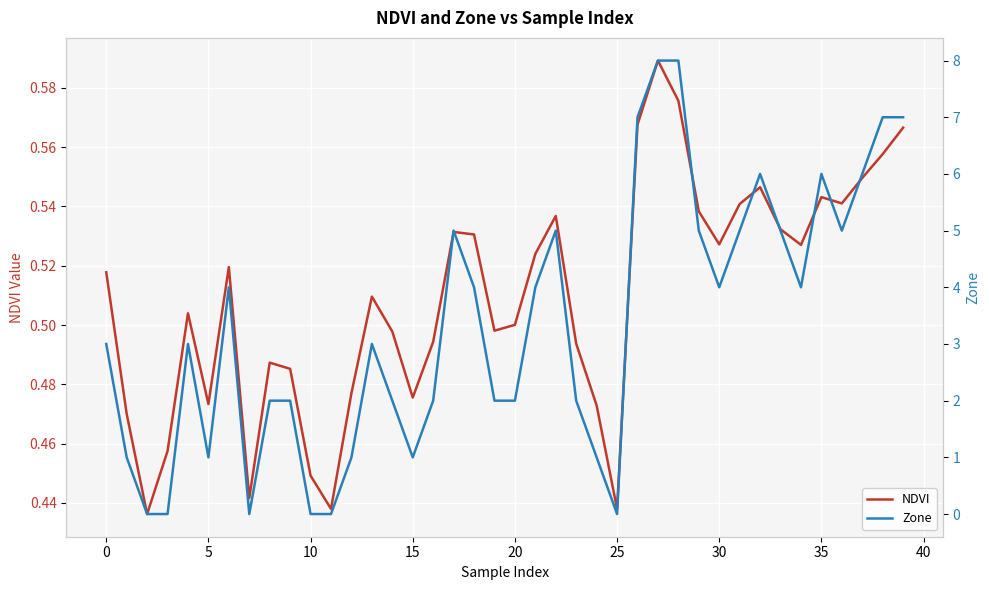

True or false: NDVI has more than 1 interior local peaks.

True